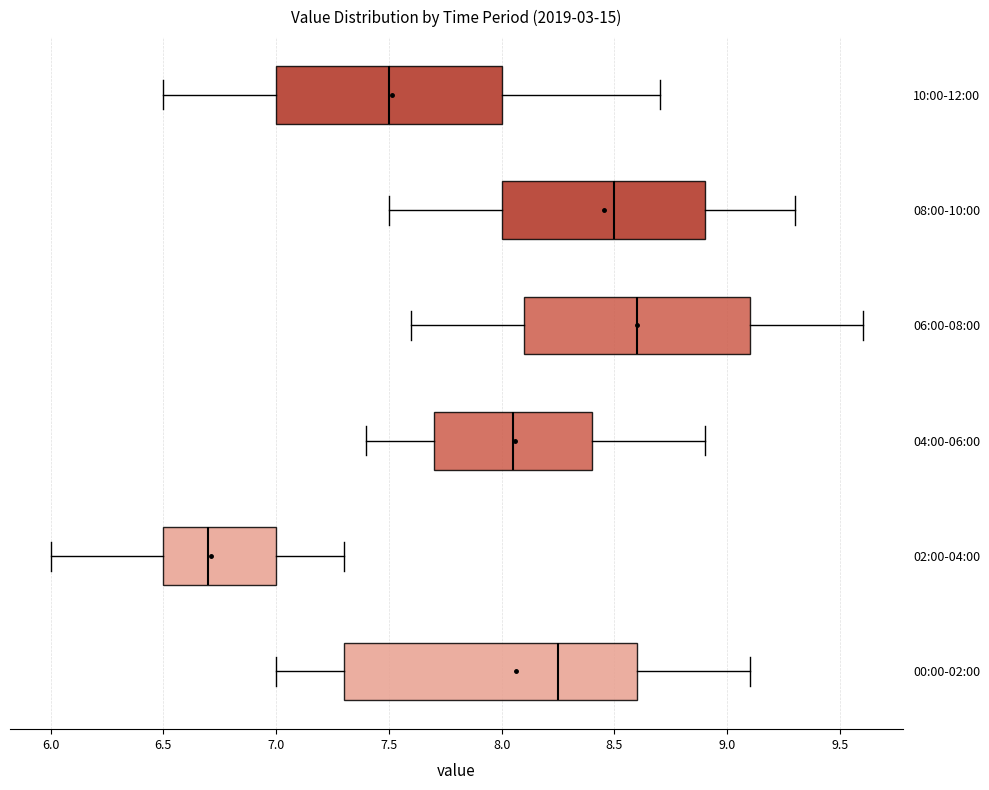

Comparing the boxes themselves (not the whiskers), which one is the widest?

00:00-02:00